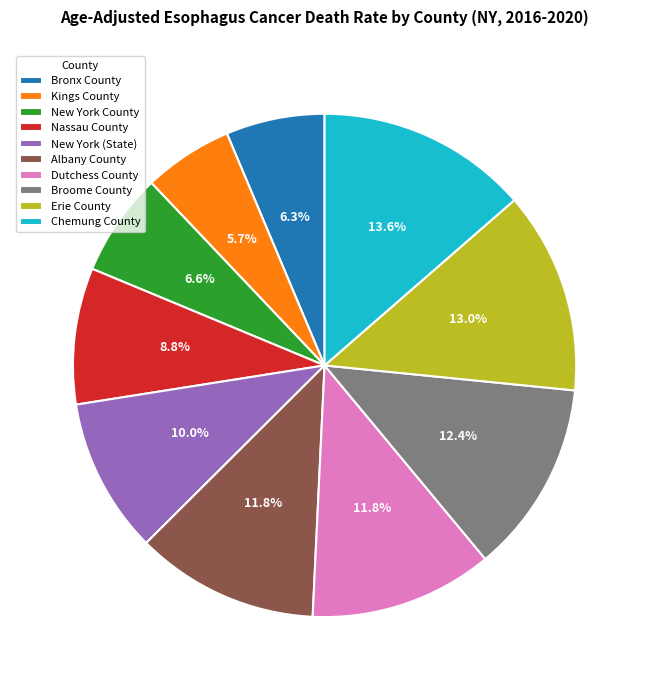

Combined, do Chemung County and Dutchess County account for over 50%?

No